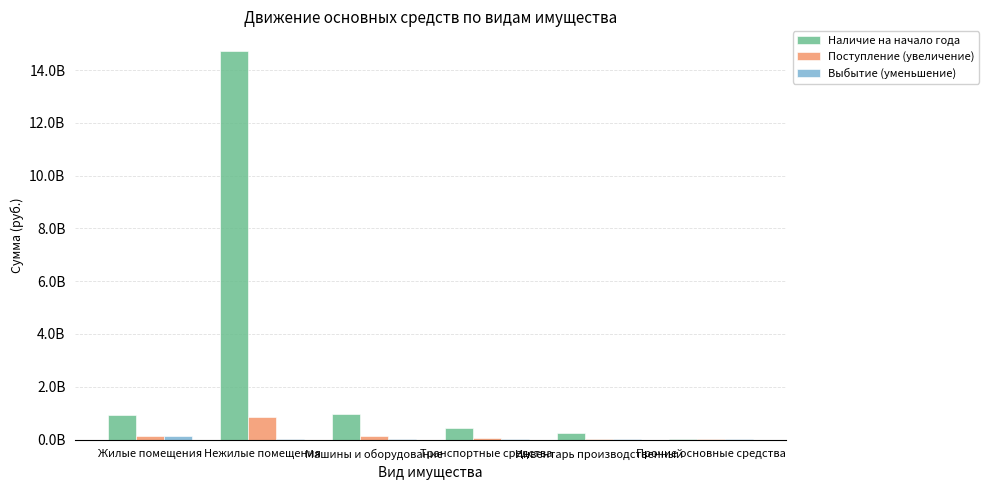

Does the chart contain stacked bars?

No